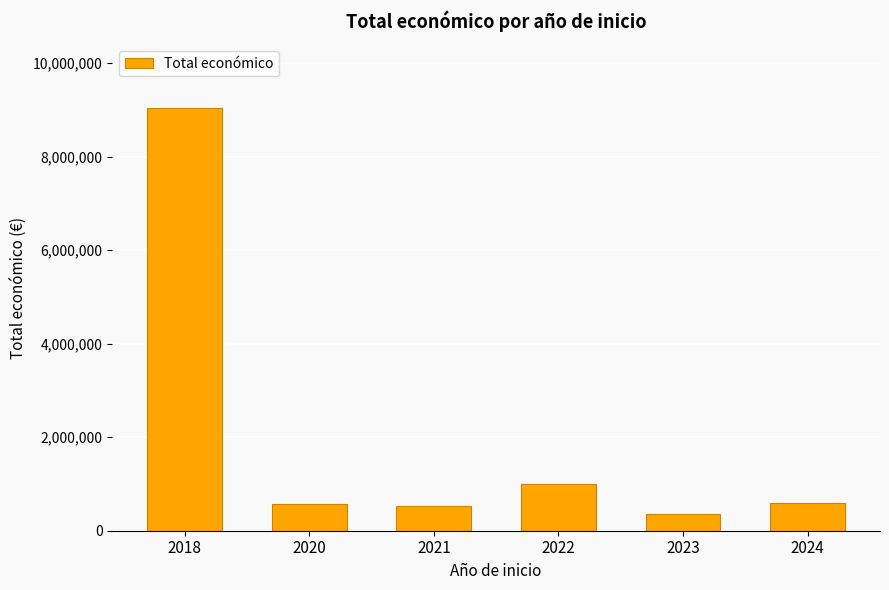

What value does the data have at 2024?

599584